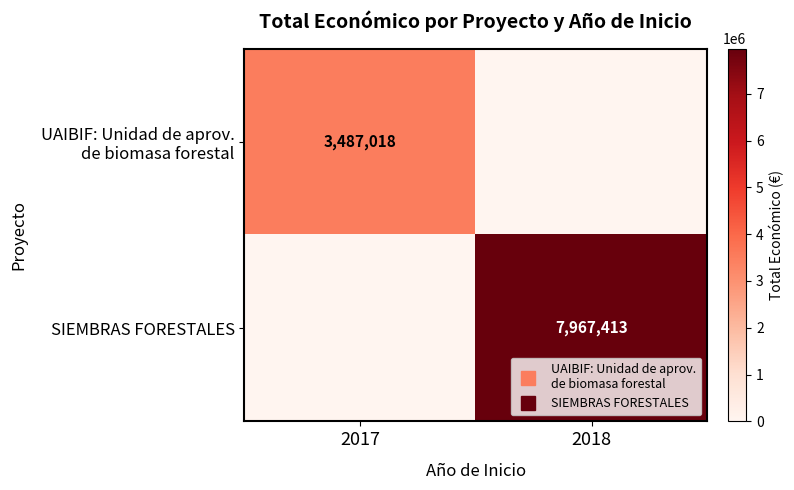

At which category is the sum across all series the highest?

2018